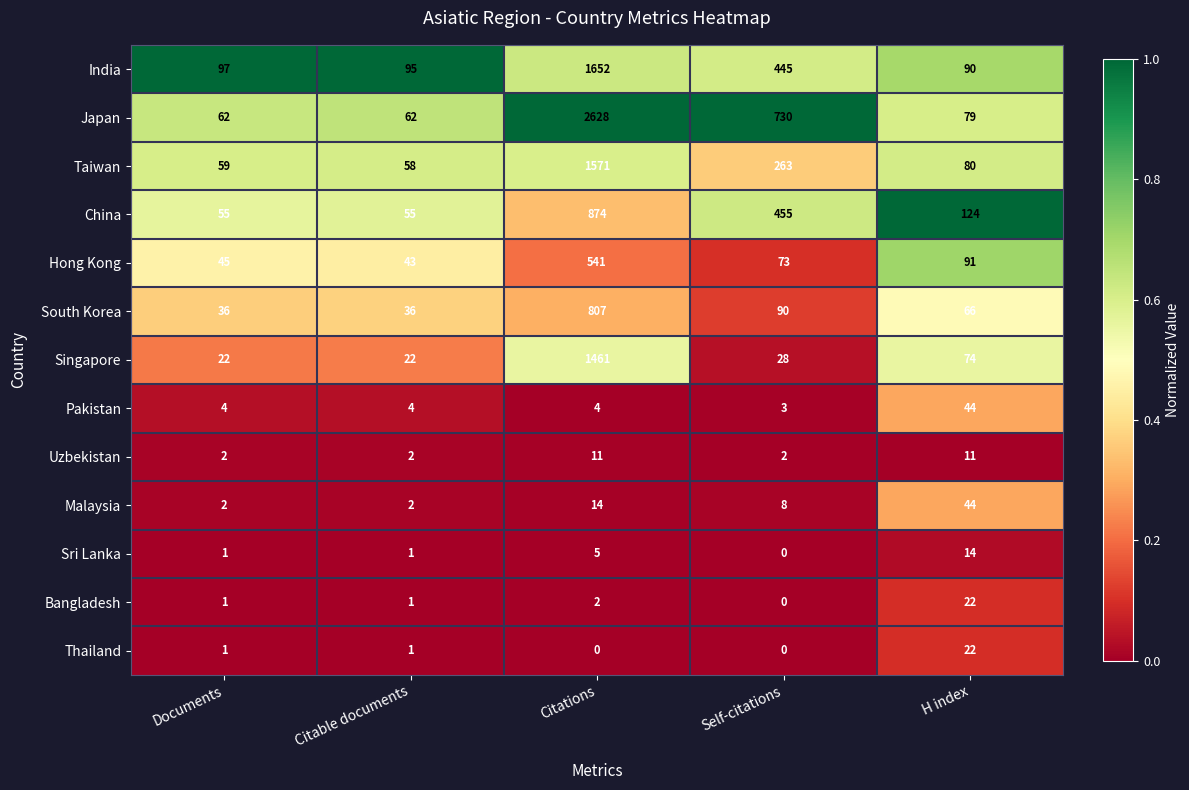

What is the difference between the highest and lowest values at Self-citations?

730